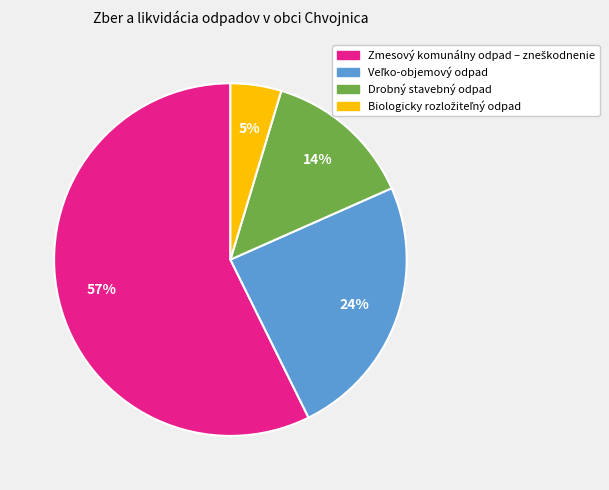

To the nearest percent, what is the average slice percentage?

25%